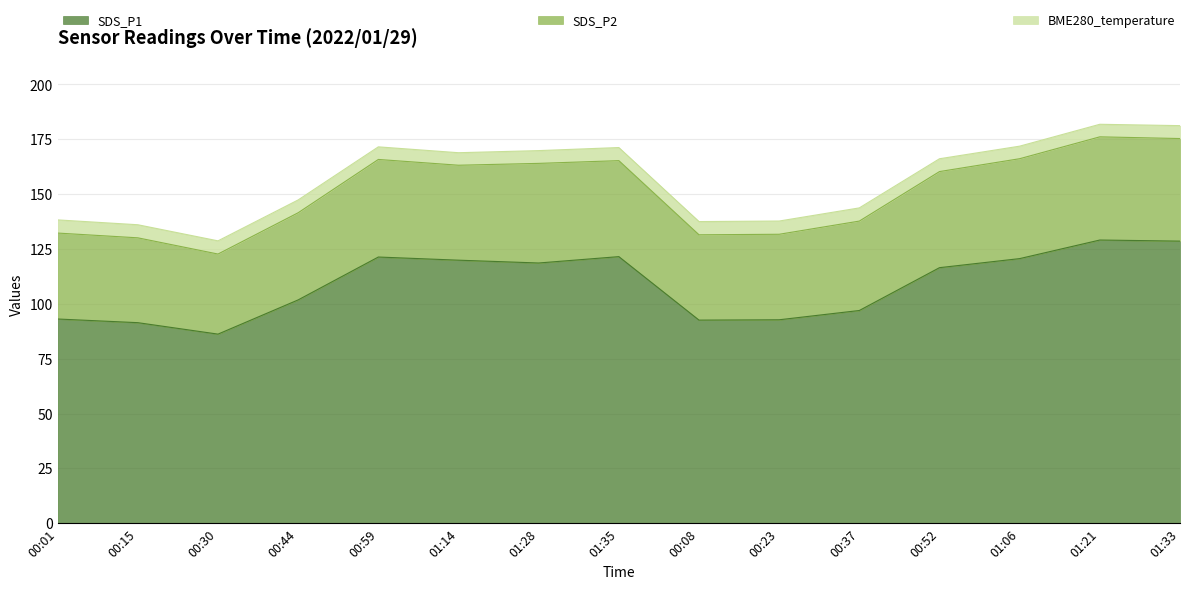

Where is the first local maximum for SDS_P2?

00:59